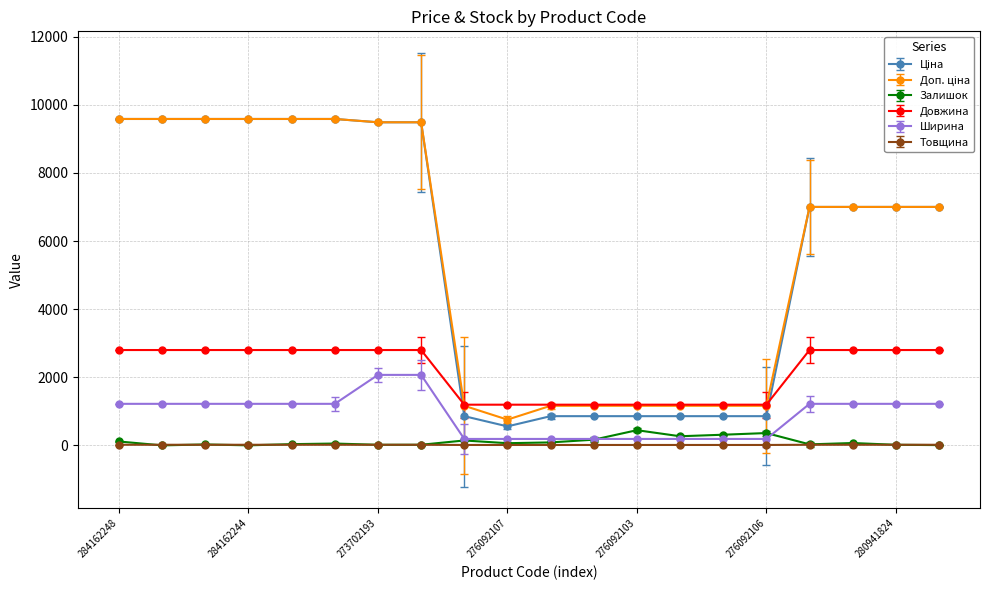

What is the value of the Ширина point at the 7th from the left?

2070.0